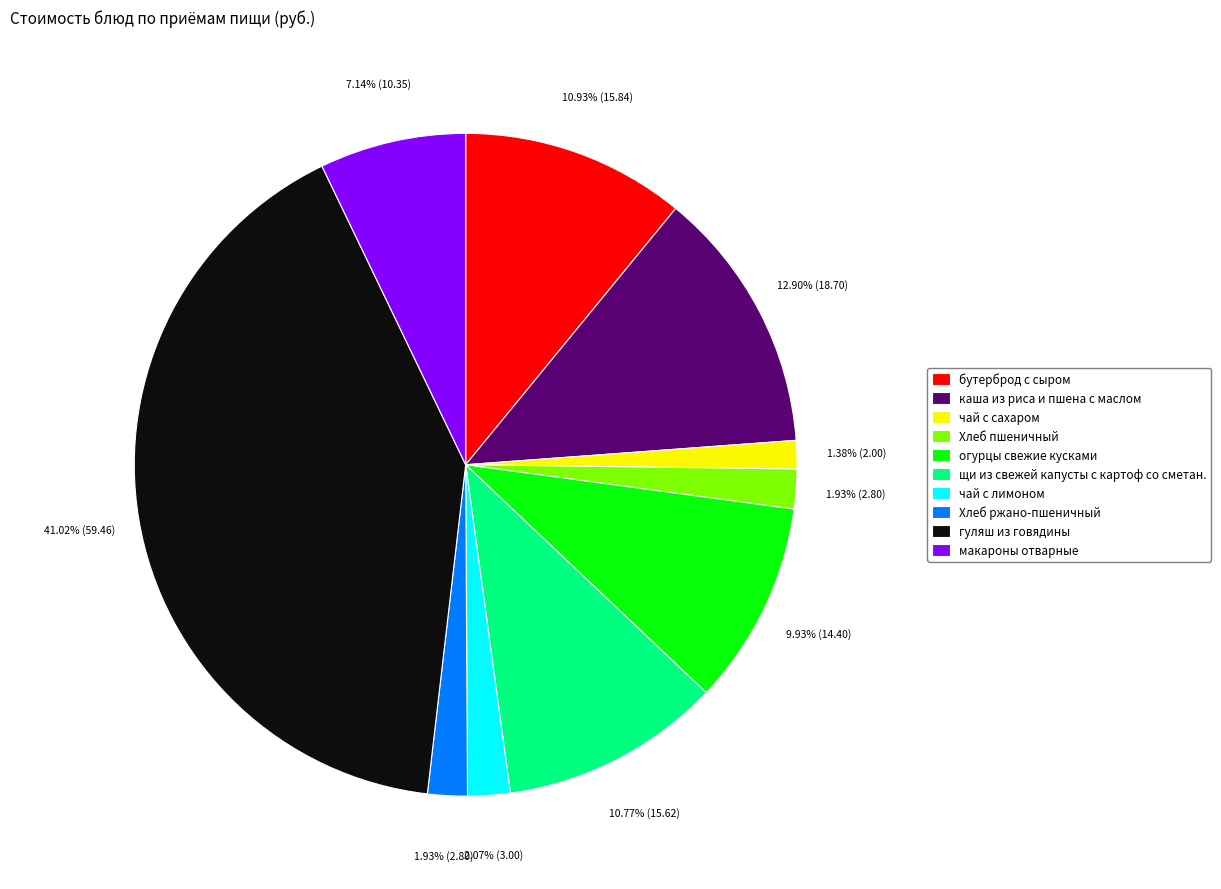

Is there any slice that represents more than half of the pie?

No